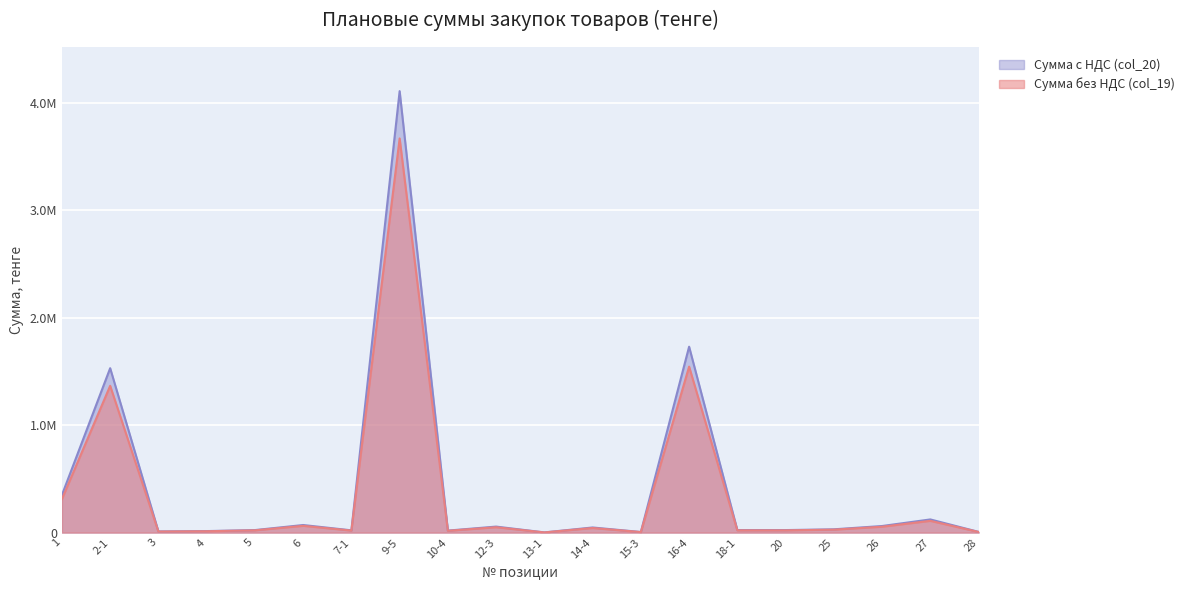

Is it true that Сумма без НДС (col_19) equals 23520.0 at 20?

True